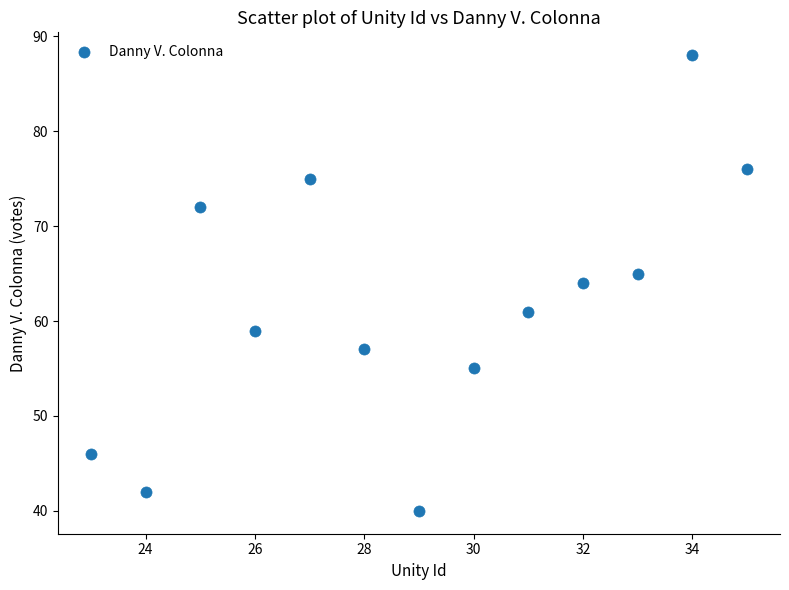

What is the range of X values (max minus min)?

12